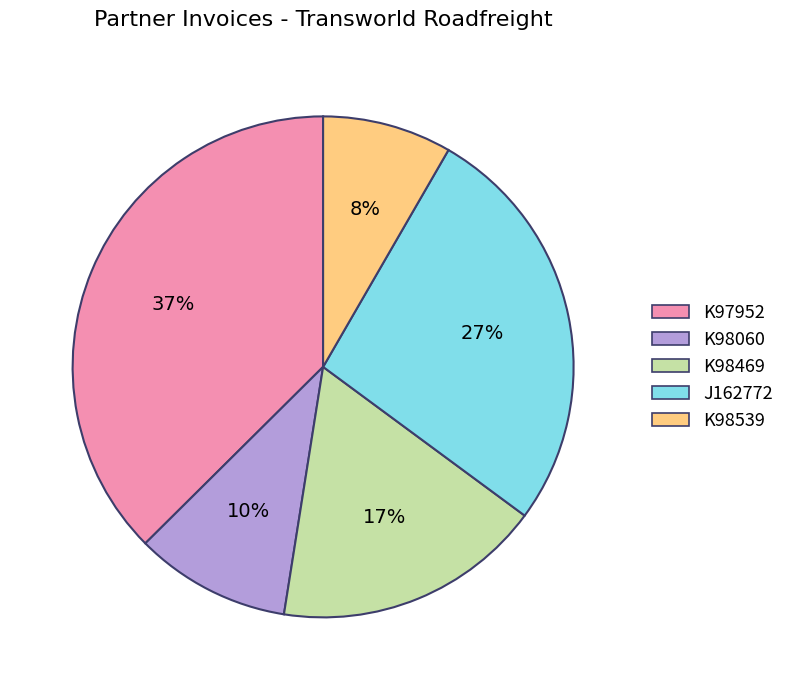

Is K98060 the majority of the pie?

No